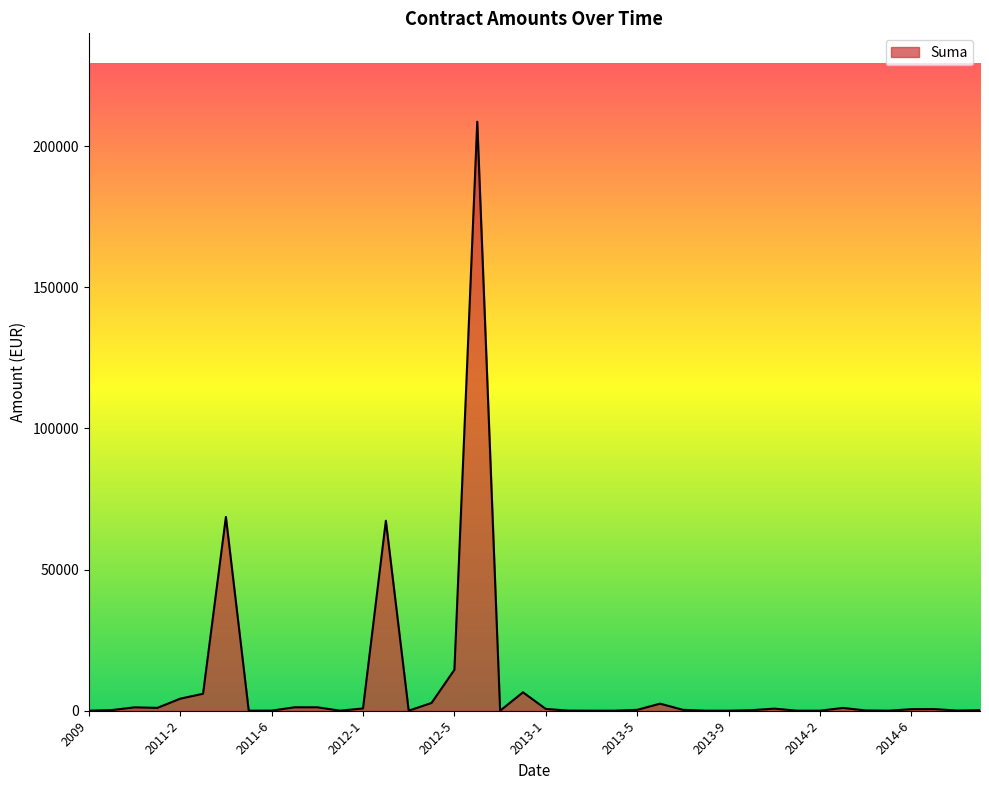

What is the difference between the second highest and minimum values?

68639.0